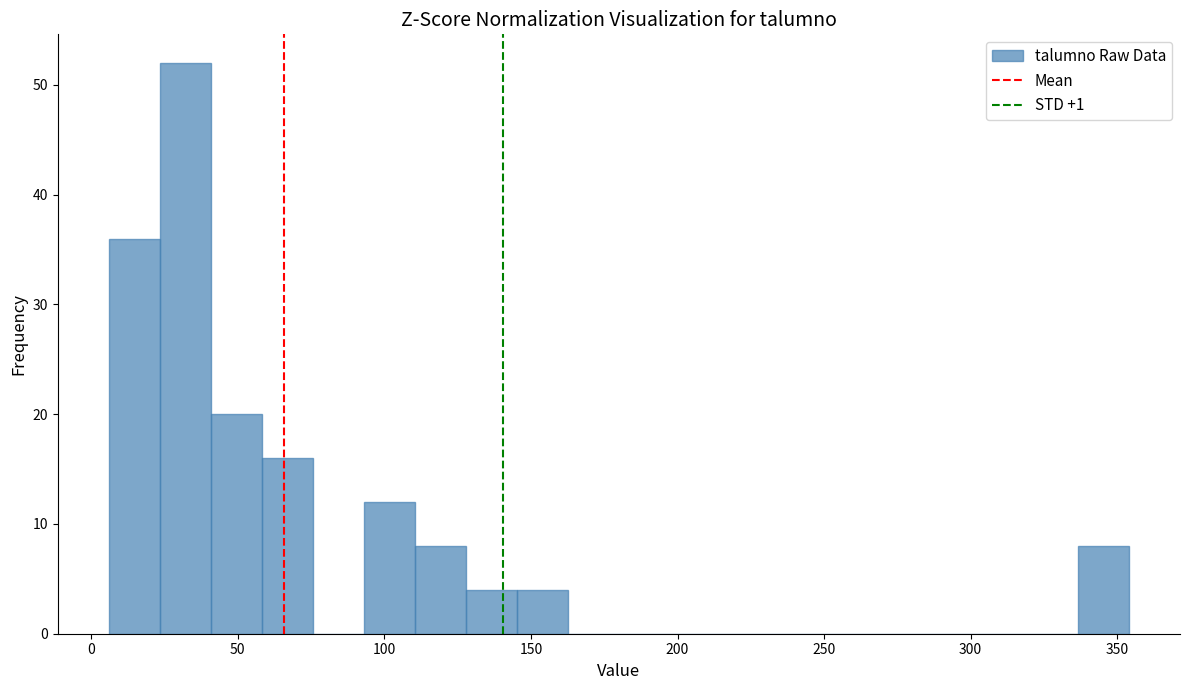

Around what value on the x-axis is the tallest bar? Give the approximate position of its centre, as read against the axis.

30